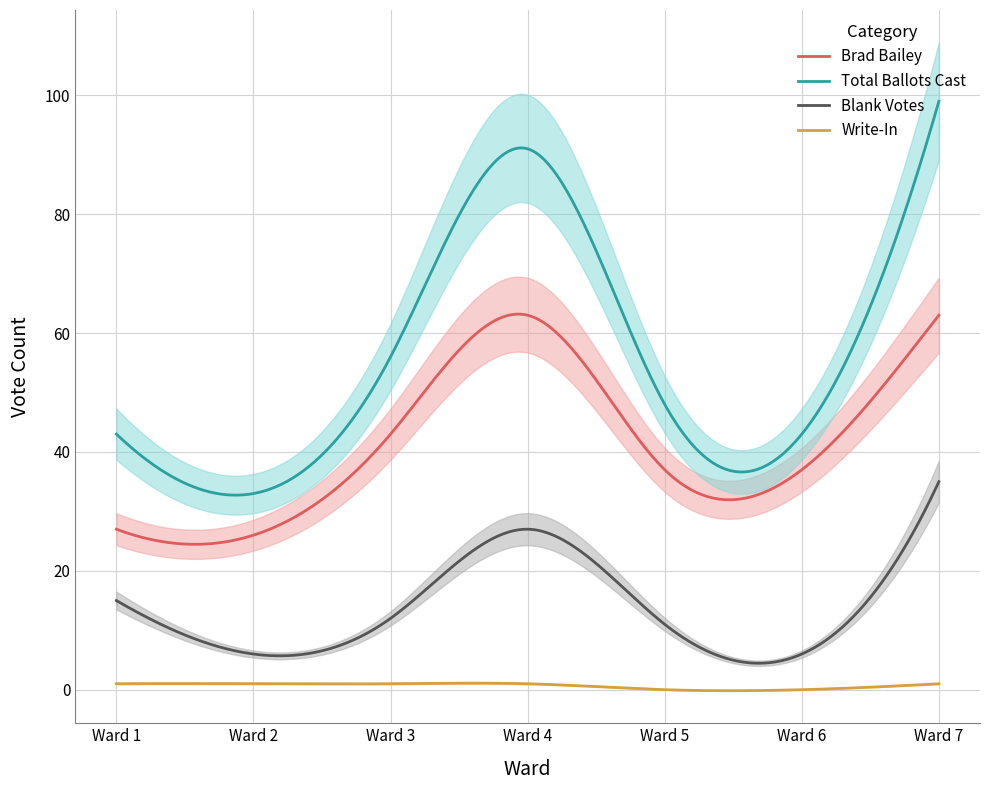

What is the total value across all series at Ward 4?

182